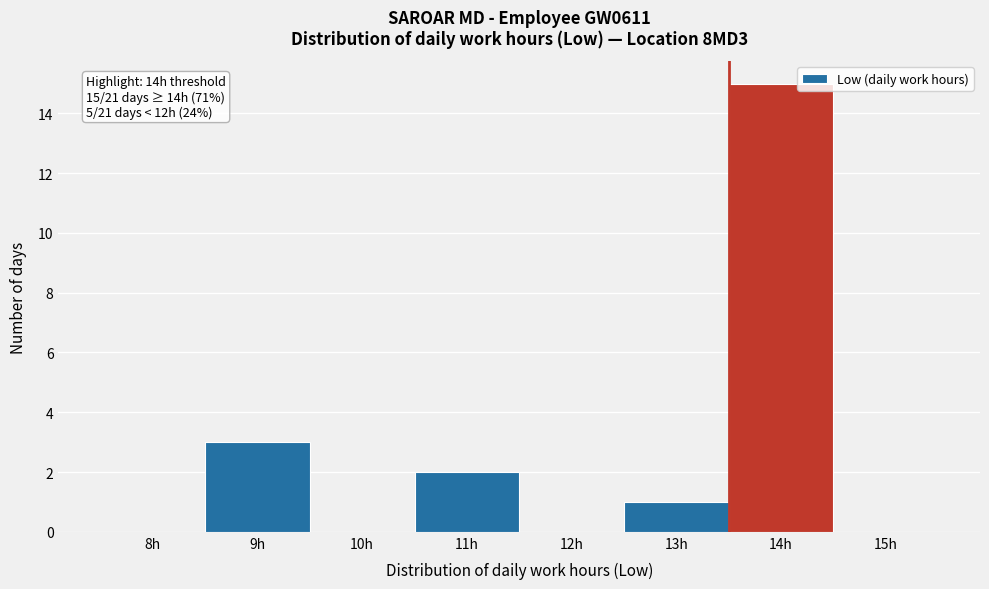

Reading left to right, extract all data points from this chart.

8h=0	9h=3	10h=0	11h=2	12h=0	13h=1	14h=15	15h=0